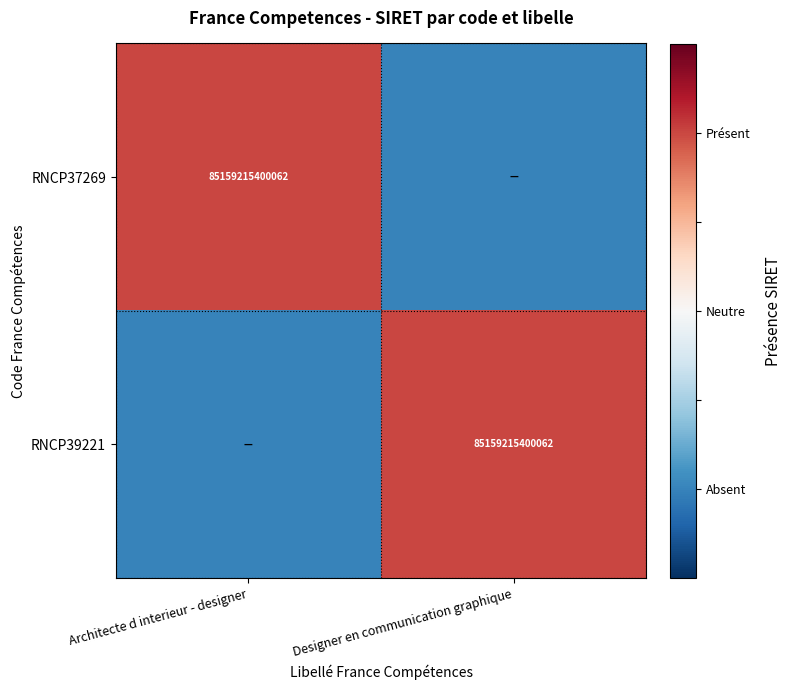

Is it true that RNCP37269 equals 85159215400062 at Architecte d interieur - designer?

True